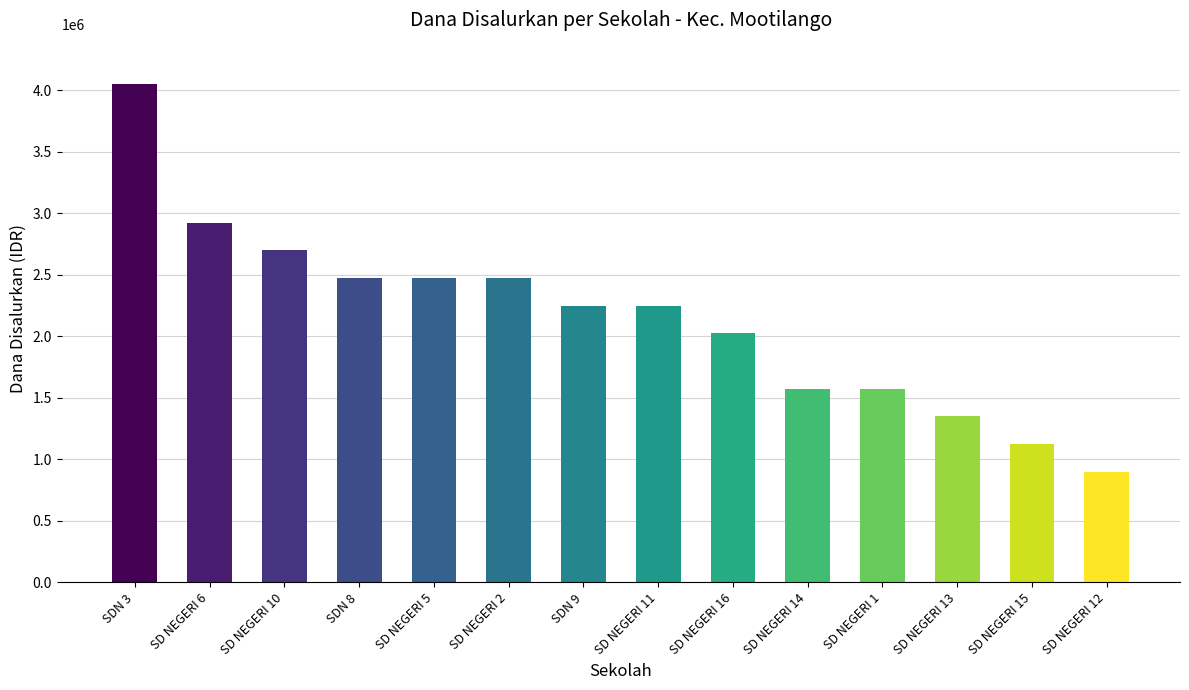

Between SDN 8 and SD NEGERI 1, which is larger?

SDN 8